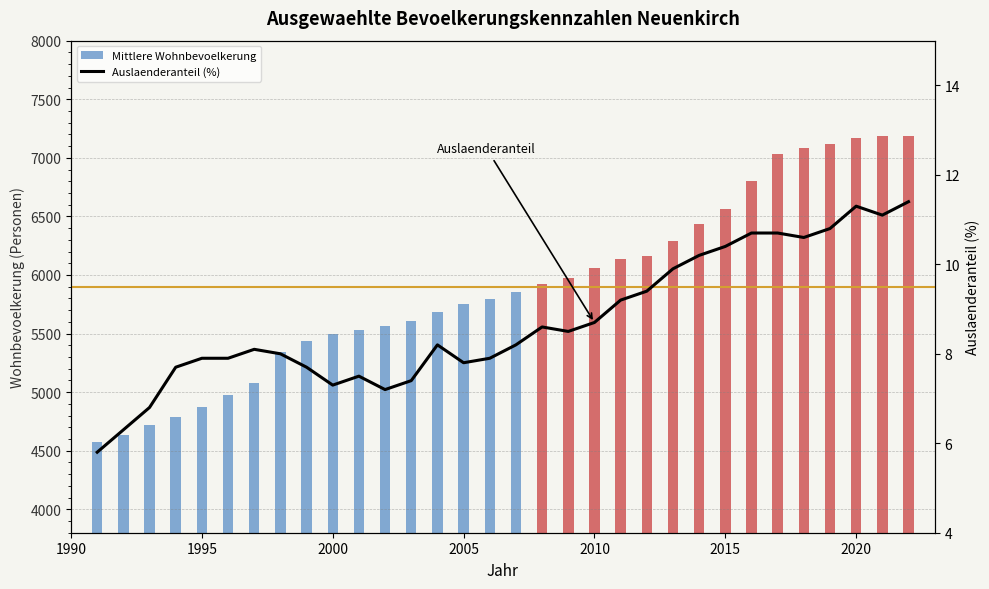

Is it true that Auslaenderanteil (%) equals 8.8 at 1995?

False